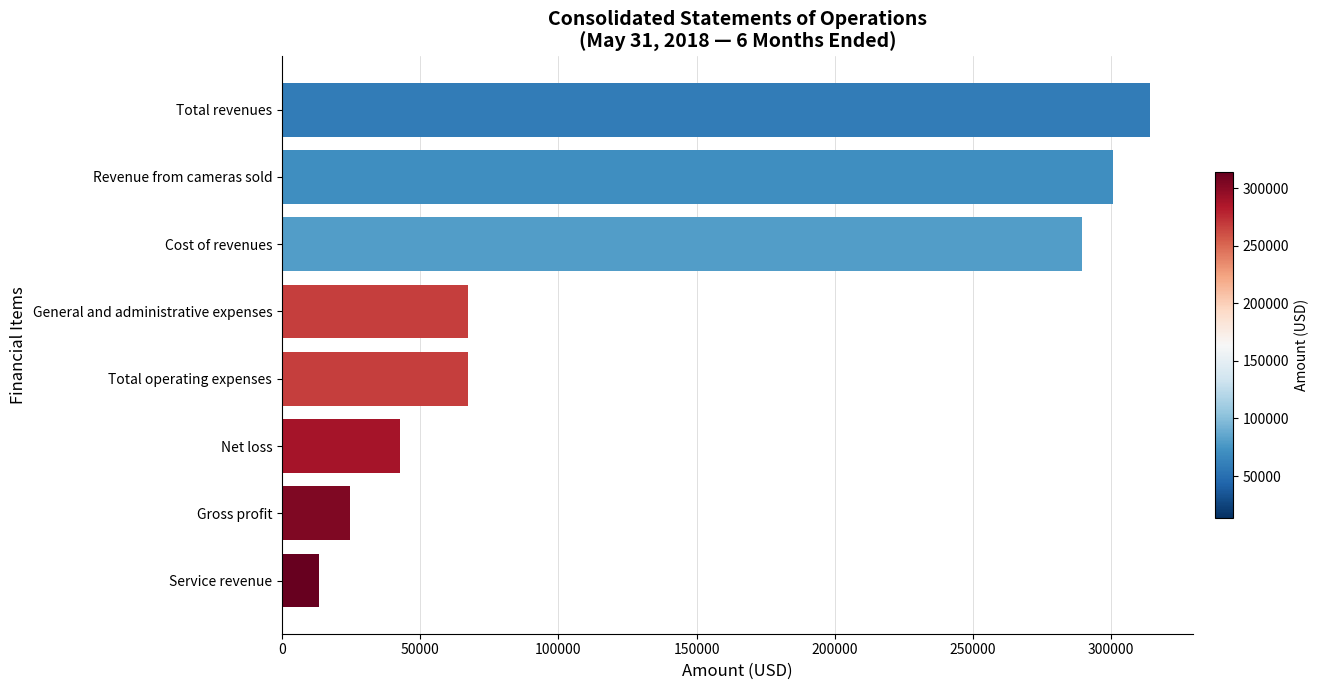

Reading top to bottom, extract all data points from this chart.

Total revenues=314020	Revenue from cameras sold=300720	Cost of revenues=289358	General and administrative expenses=67411	Total operating expenses=67411	Net loss=42749	Gross profit=24662	Service revenue=13300